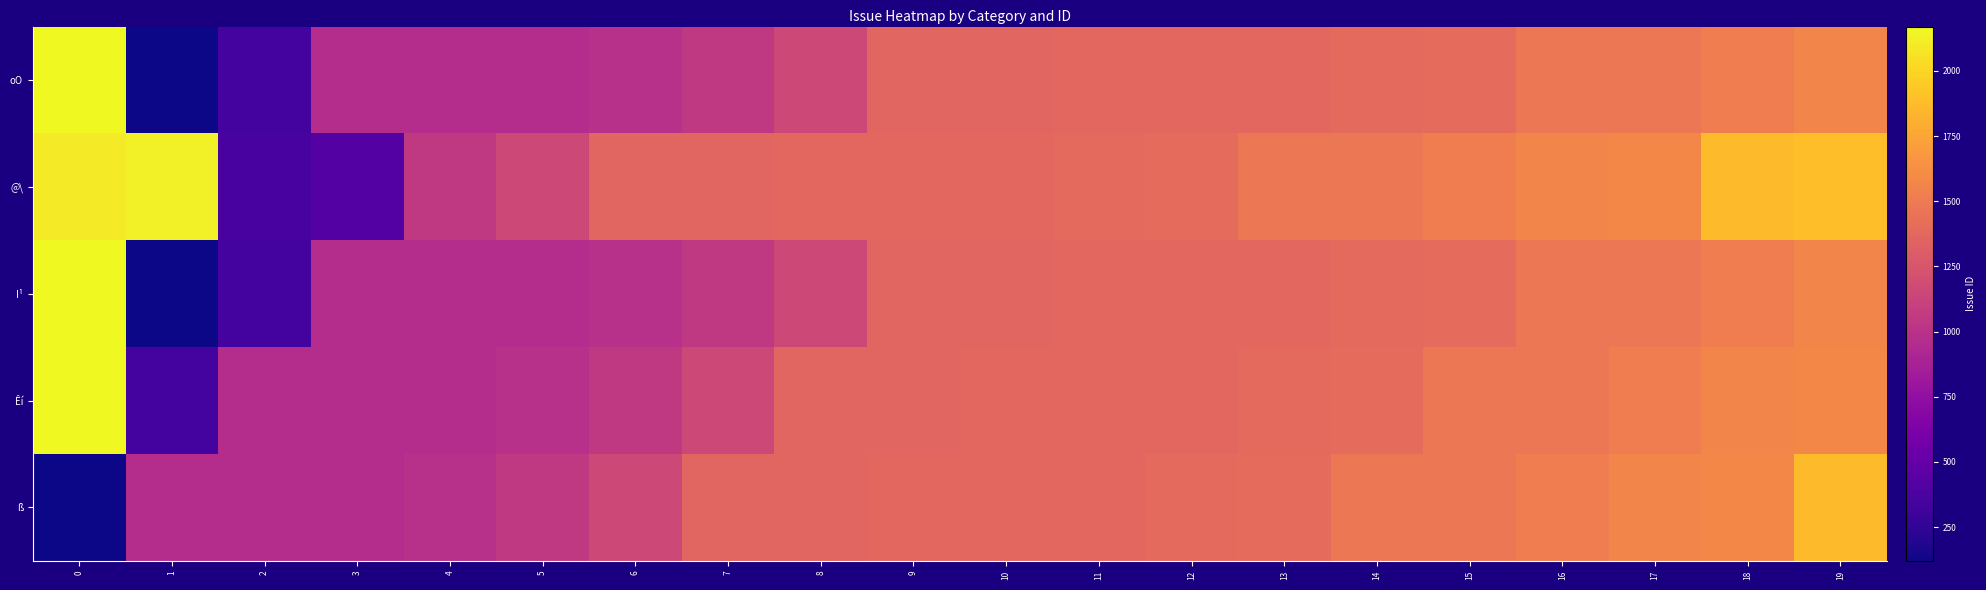

What is the difference between the highest and lowest values at 16?

90